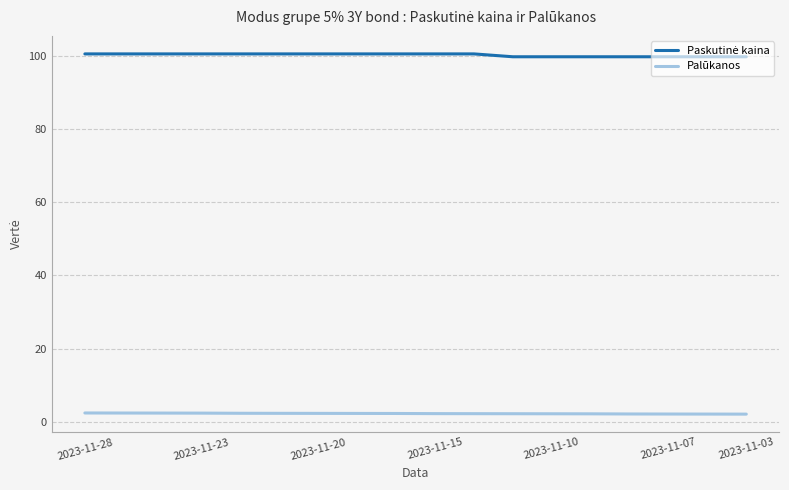

Which series has the largest range (max minus min)?

Paskutinė kaina